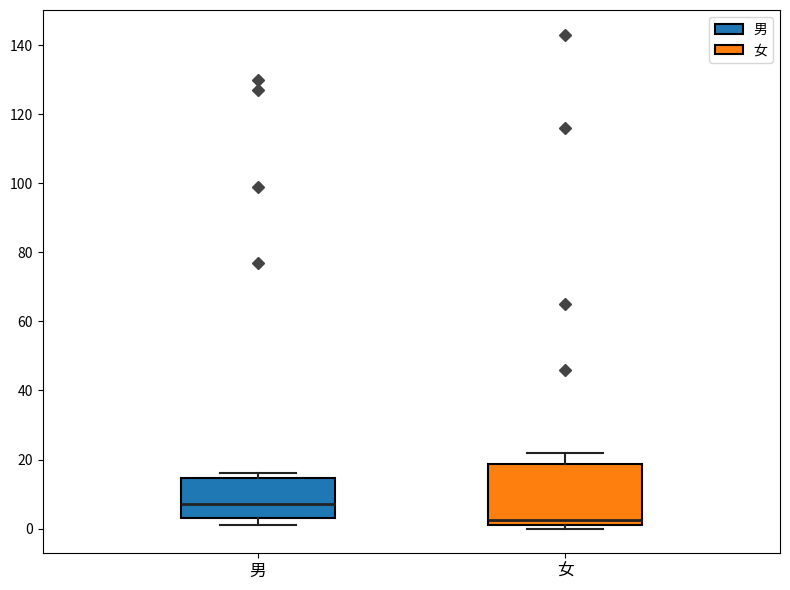

Reading left to right, read every box against the y-axis: the position of its median line, the range the box covers, and the ends of its whiskers. The values are not printed on the chart, so give them approximately, as read against the axis.

男: median 8, box 4 to 14, whiskers 2 to 16
女: median 2 (just above the box's lower edge), box 2 to 18, whiskers 0 to 22